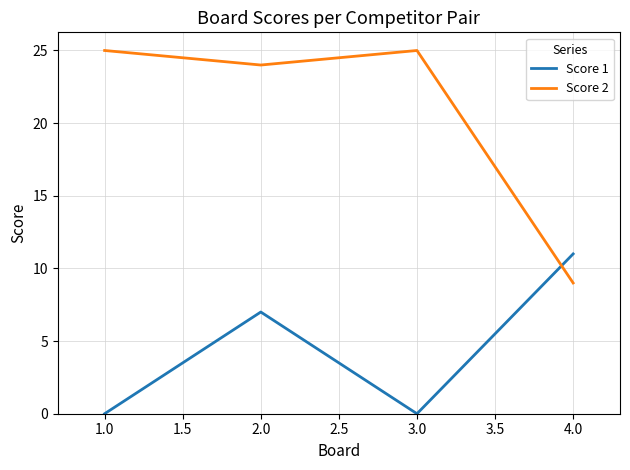

What are all the series names shown in the legend?

Score 1, Score 2